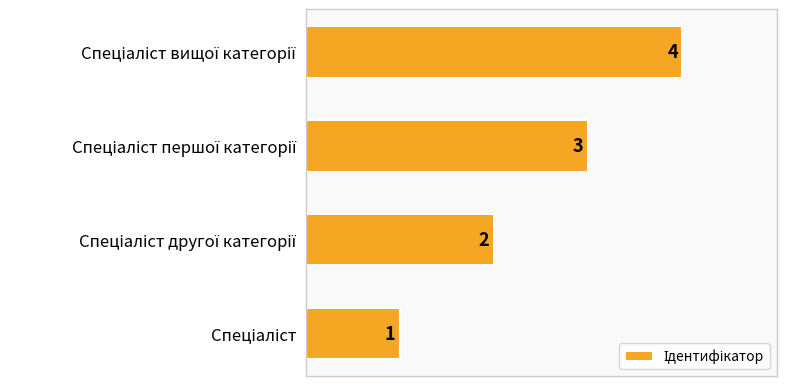

Count the number of categories in the chart.

4